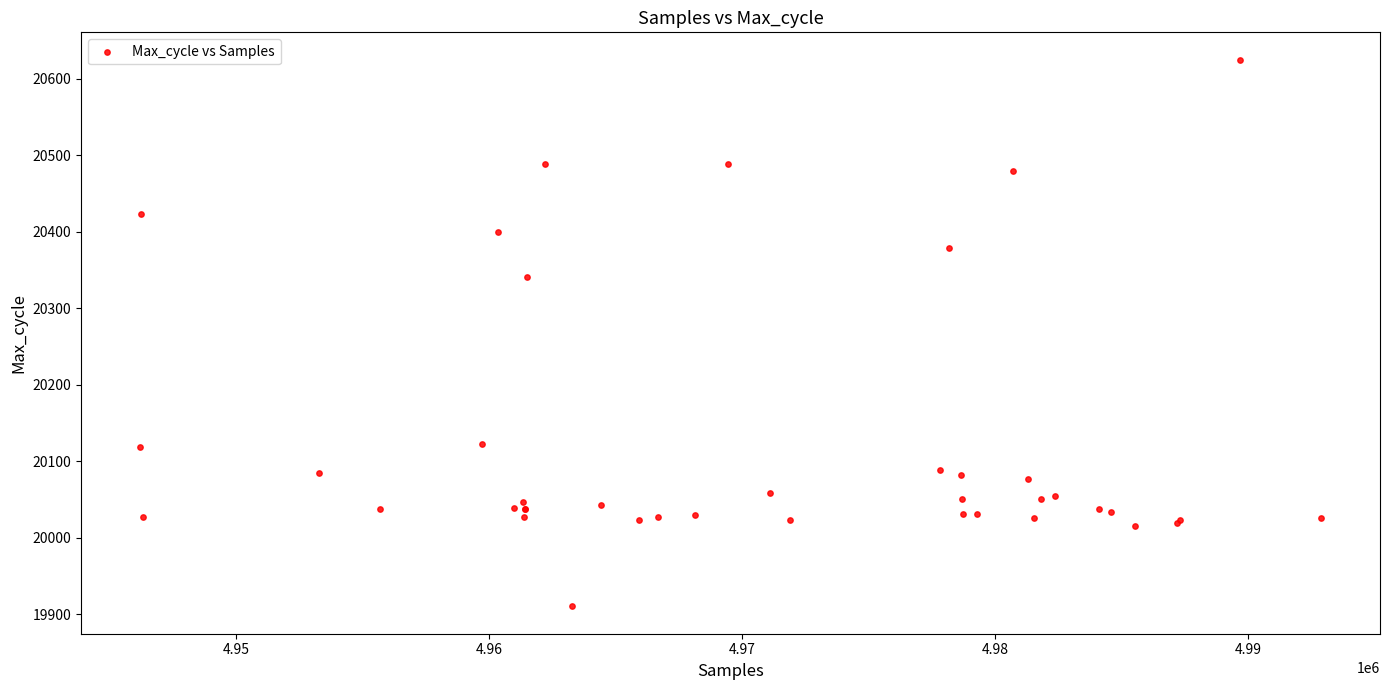

What Y value in the scatter plot is closest to 20267?

20341